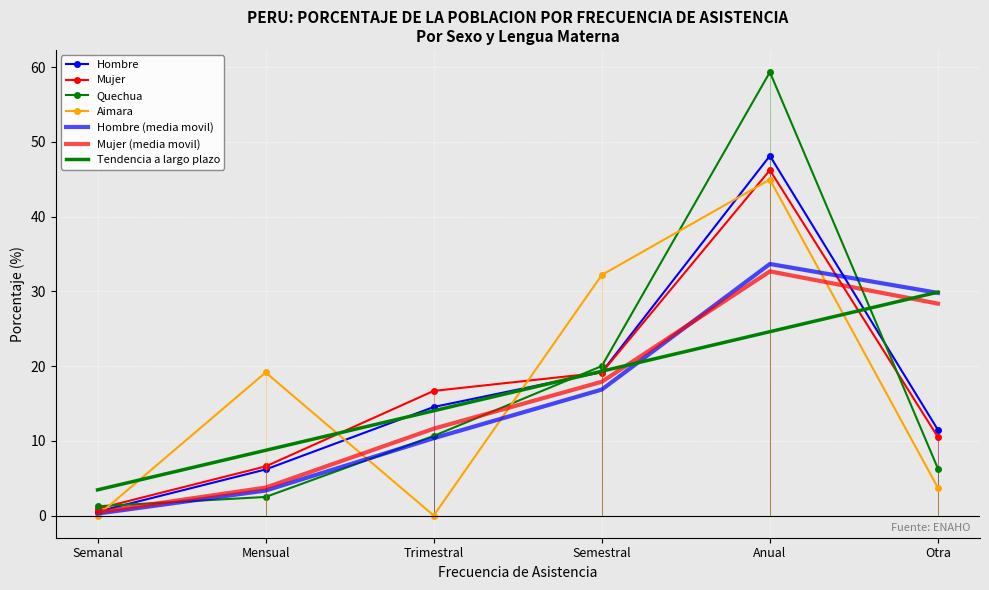

Rank the categories by Hombre (media movil) value from lowest to highest.

Semanal, Mensual, Trimestral, Semestral, Otra, Anual